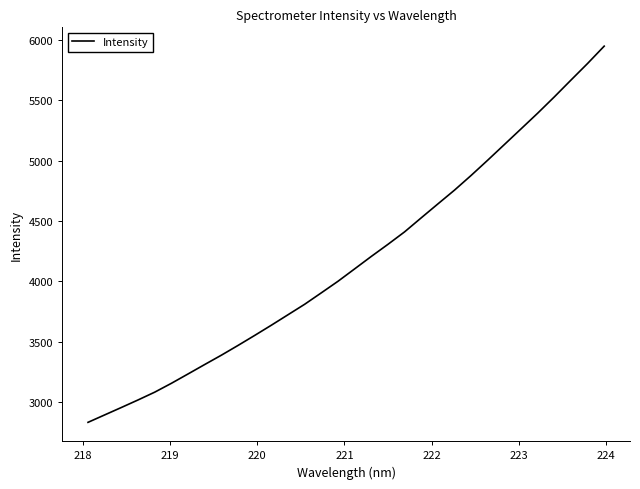

What is the maximum value shown in the chart?

5949.8